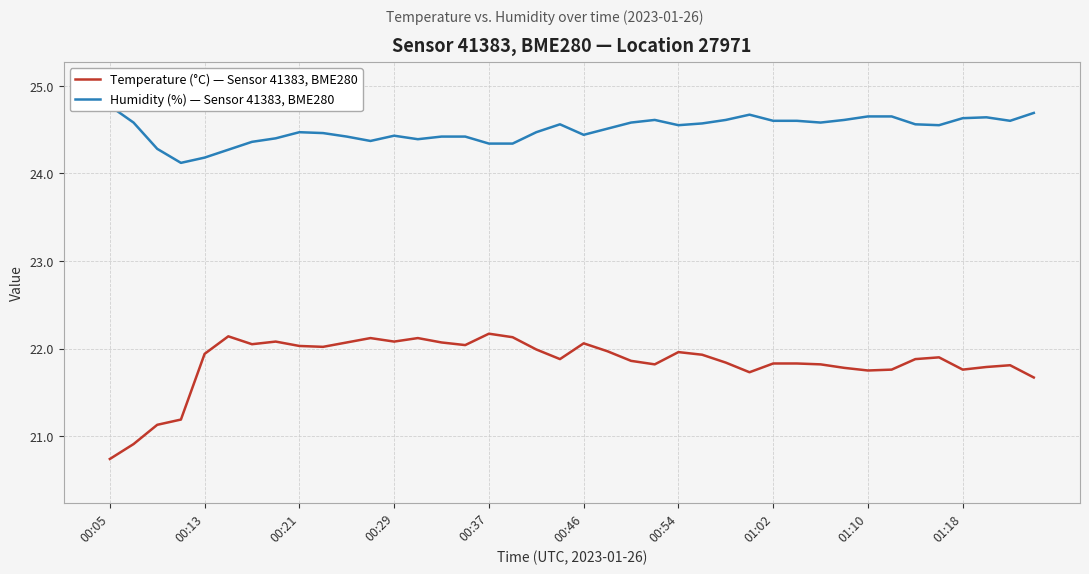

True or false: Humidity (%) — Sensor 41383, BME280 and Temperature (°C) — Sensor 41383, BME280 intersect in this chart.

False